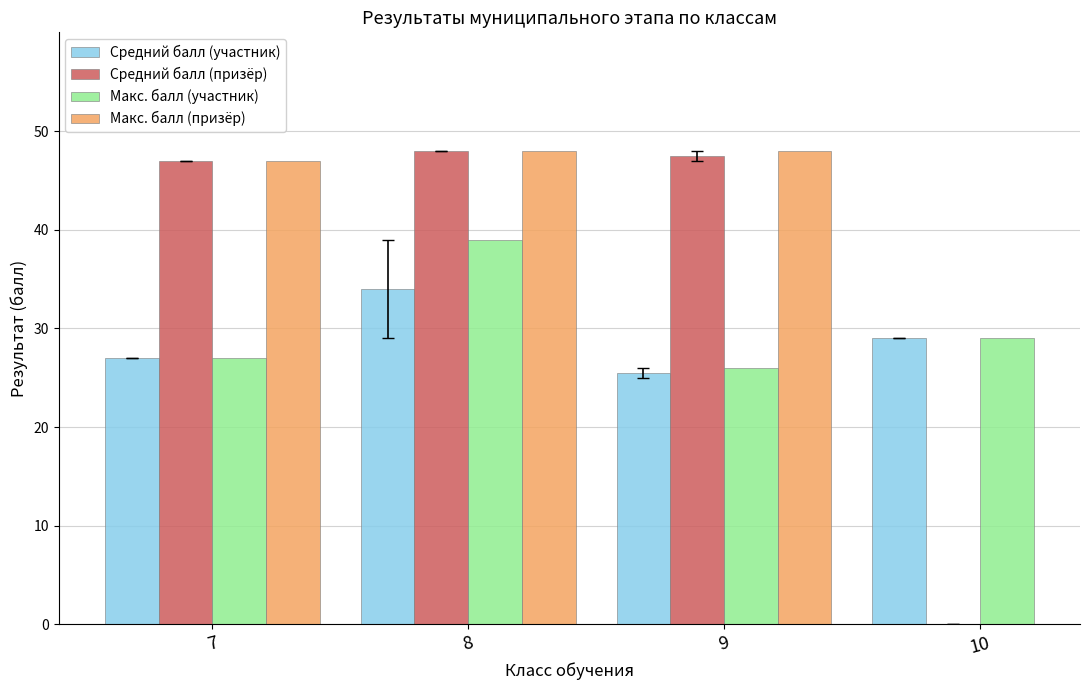

Between 8 and 10, which is larger?

8